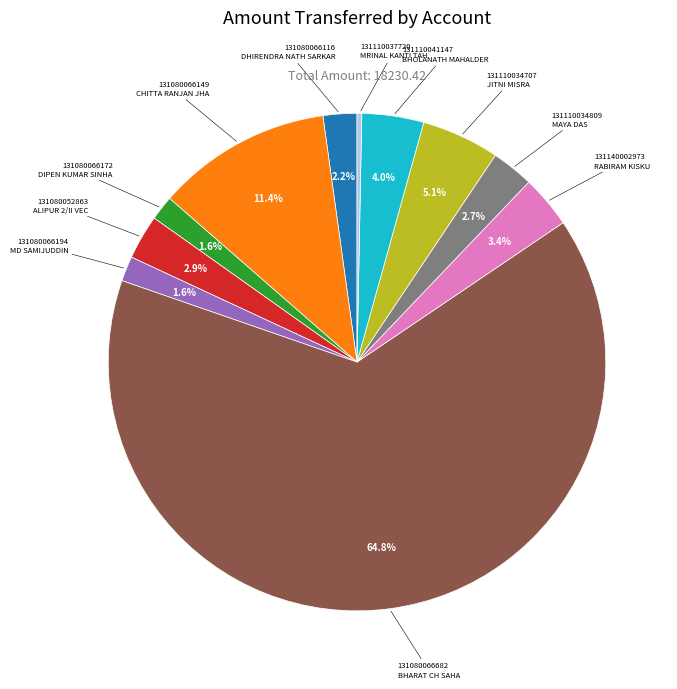

What is the largest slice in the pie chart?

131080066682 BHARAT CH SAHA